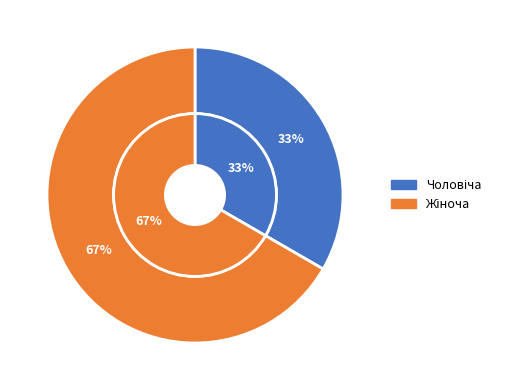

How many segments does this pie chart have?

2